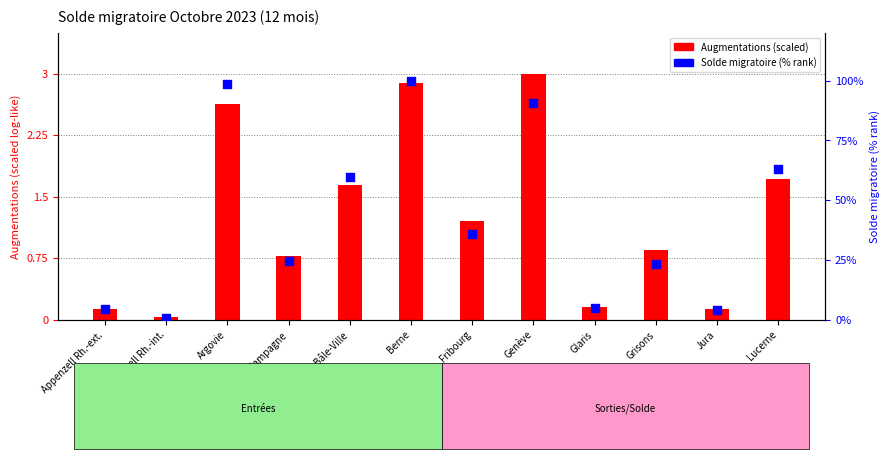

At which category is the sum across all series the highest?

Berne